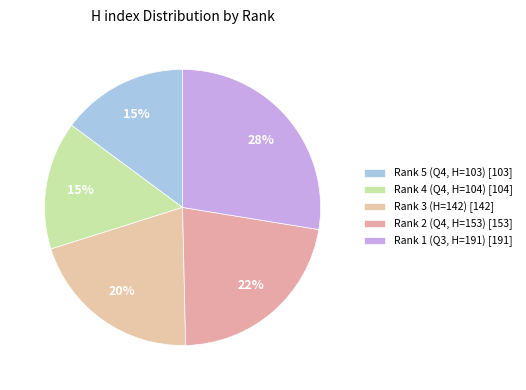

To the nearest percent, what is the difference between the Rank 1 (Q3, H=191) and Rank 4 (Q4, H=104) slice percentages?

13%